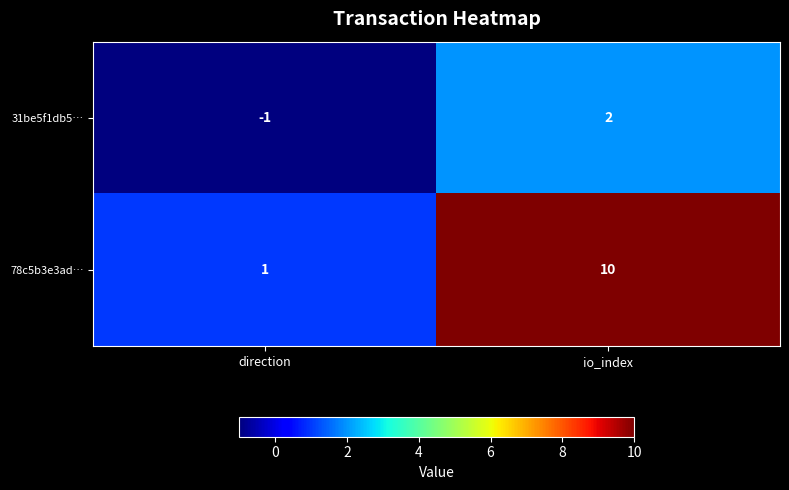

At which category does the chart reach its peak across all series?

io_index